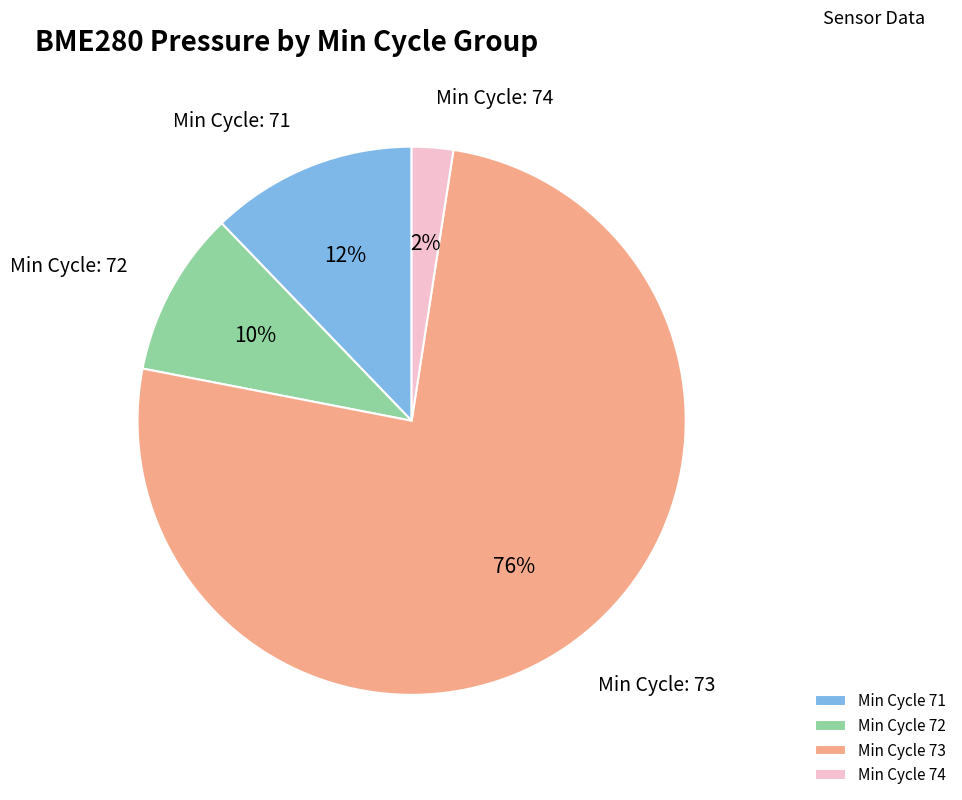

To the nearest percent, what portion does Min Cycle 74 represent?

2%